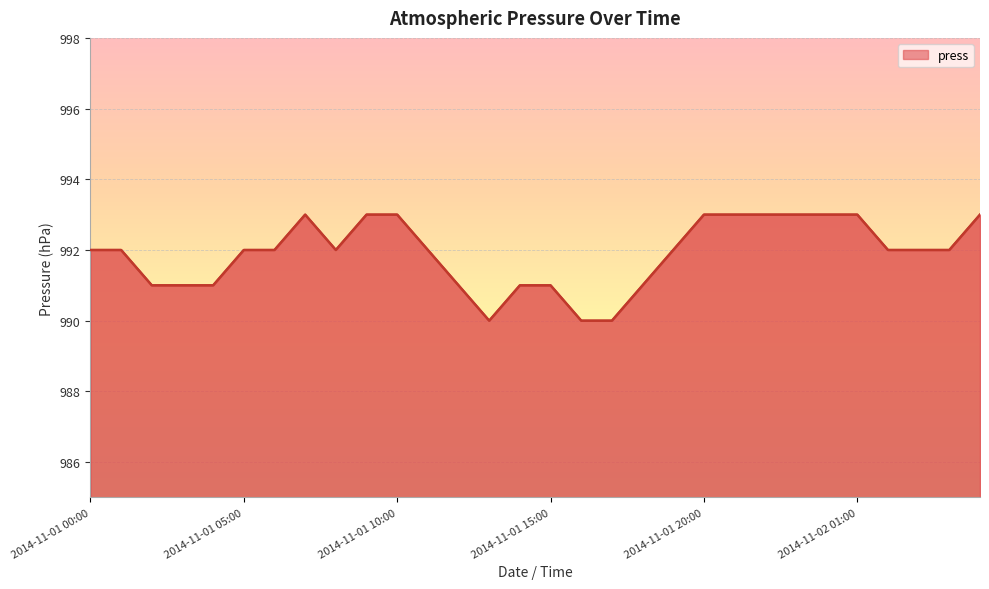

What is the maximum value shown in the chart?

993